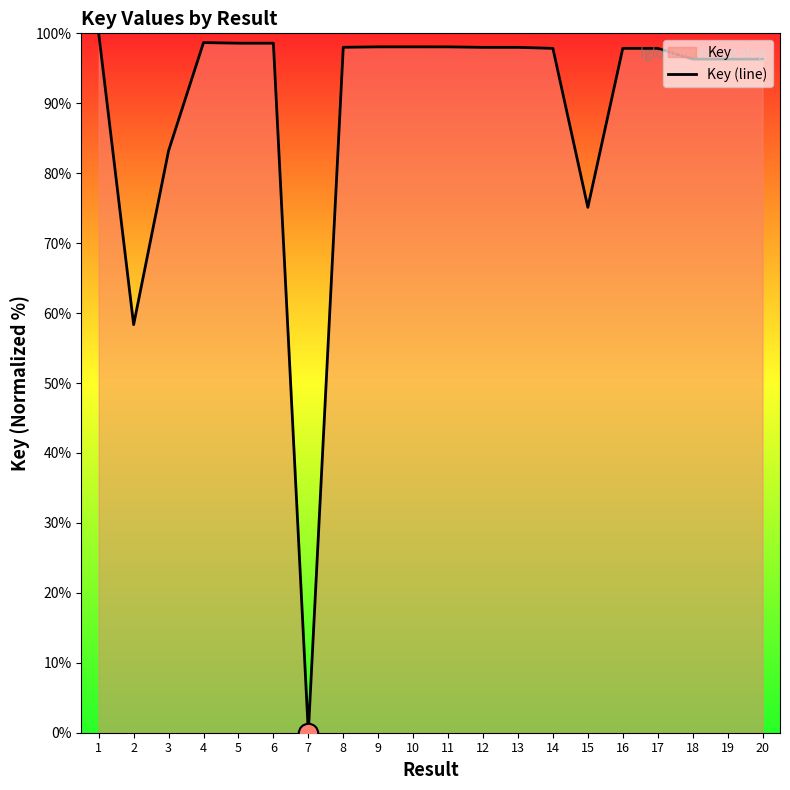

How many data points are less than 97?

7